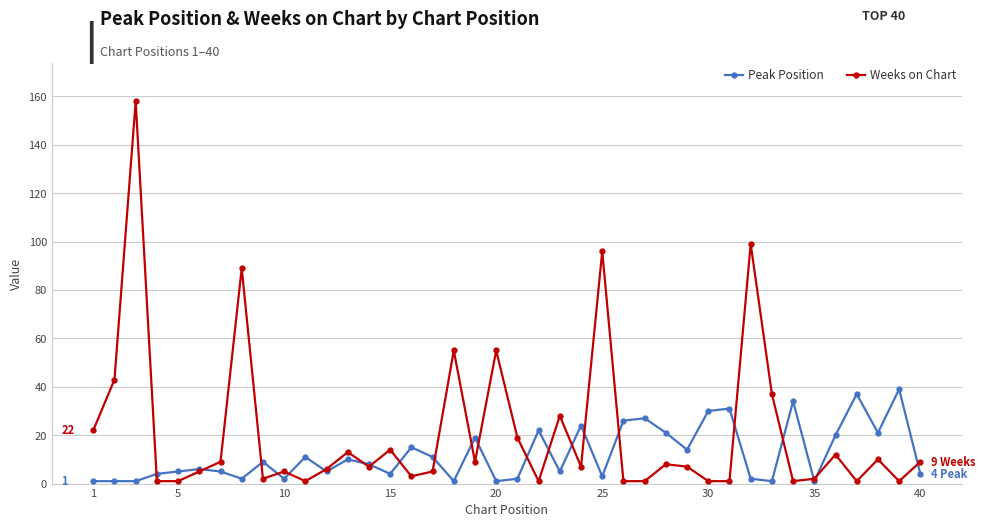

What are all the series names shown in the legend?

Peak Position, Weeks on Chart